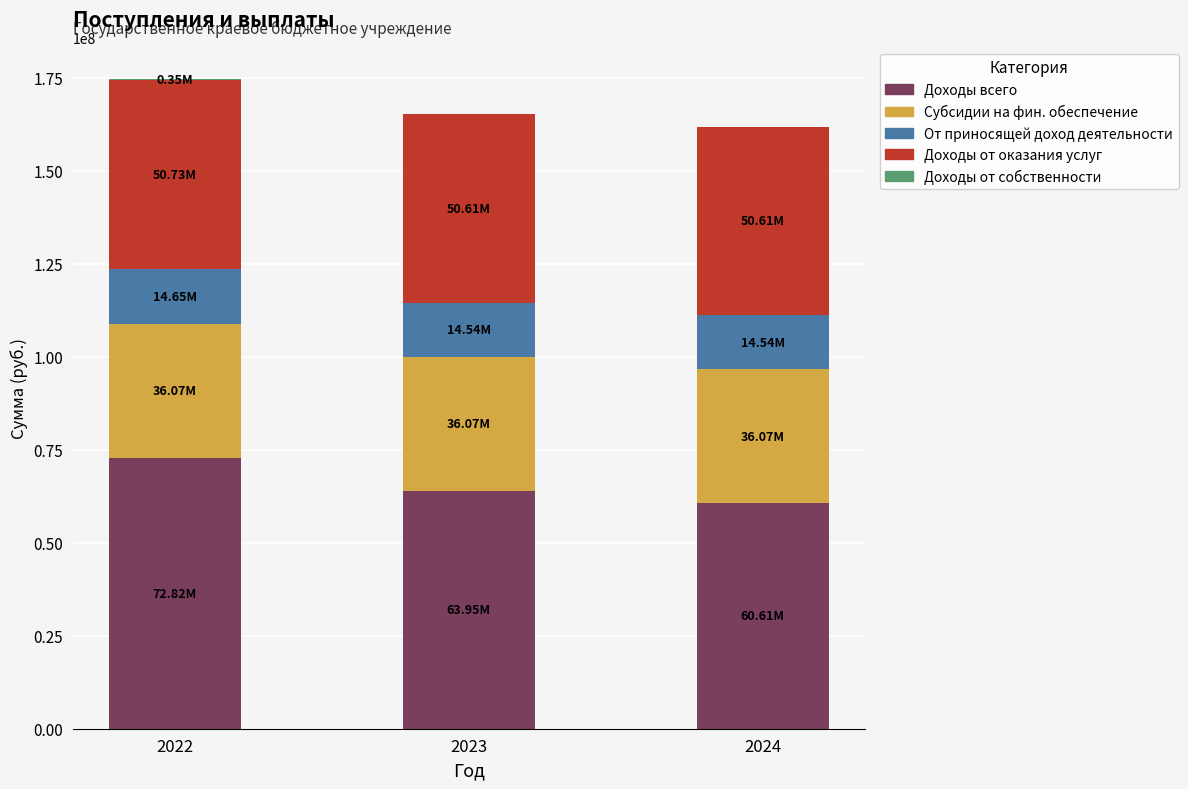

What is the total value across all series at 2023?

165180720.7